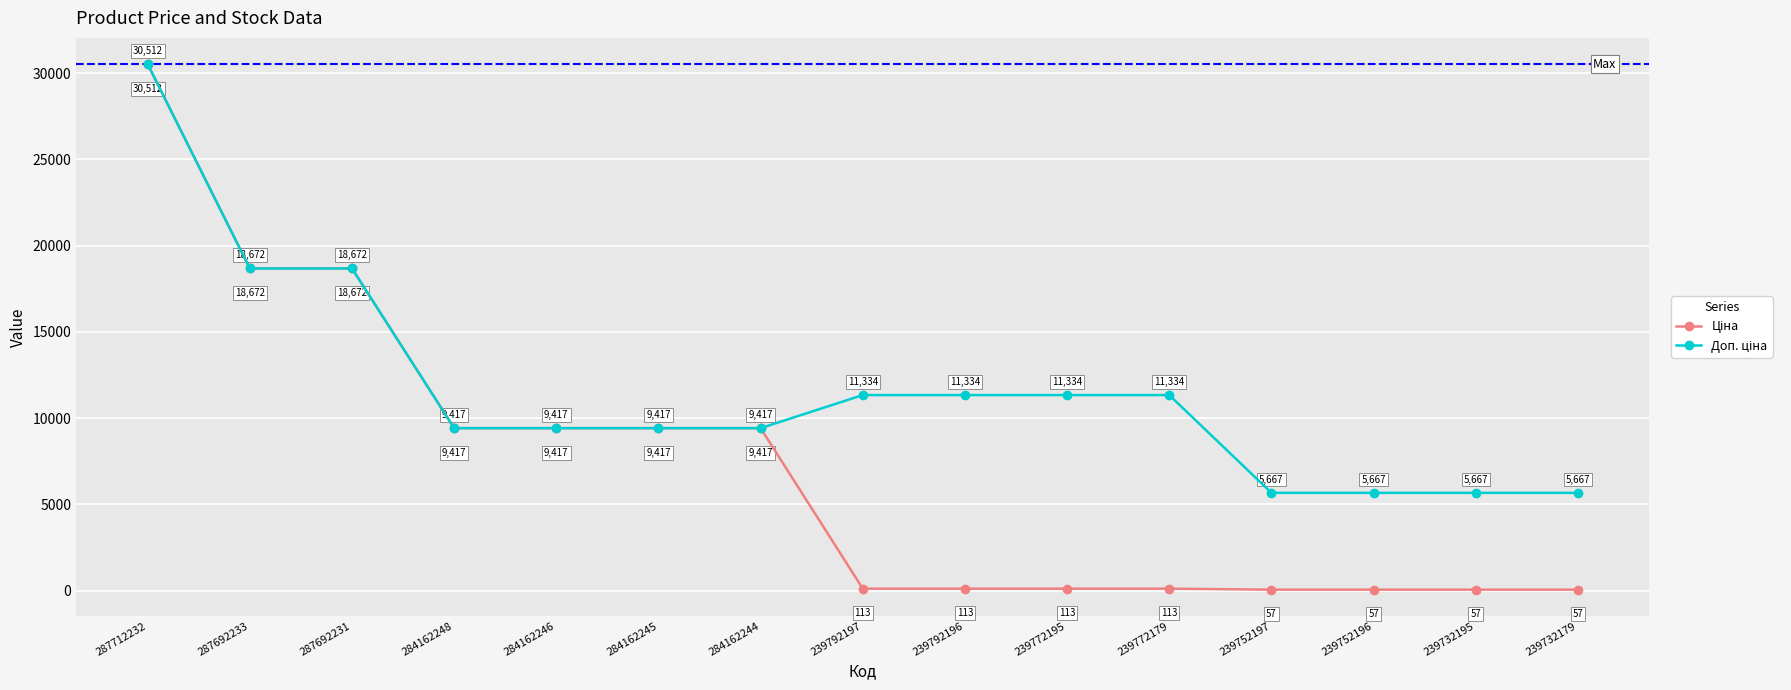

At which category is the sum across all series the highest?

287712232